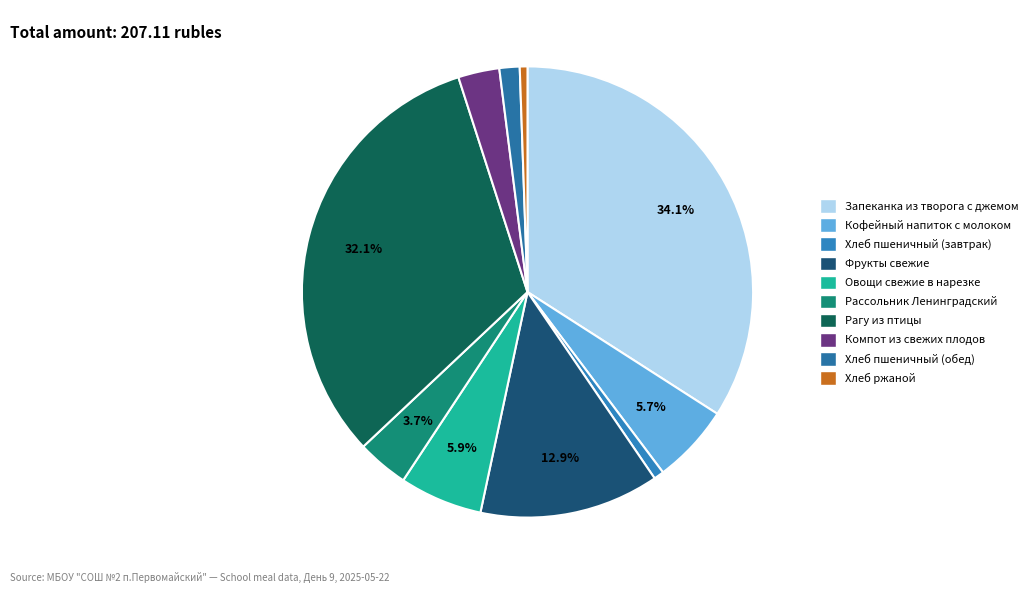

How many slices are in this pie chart?

10